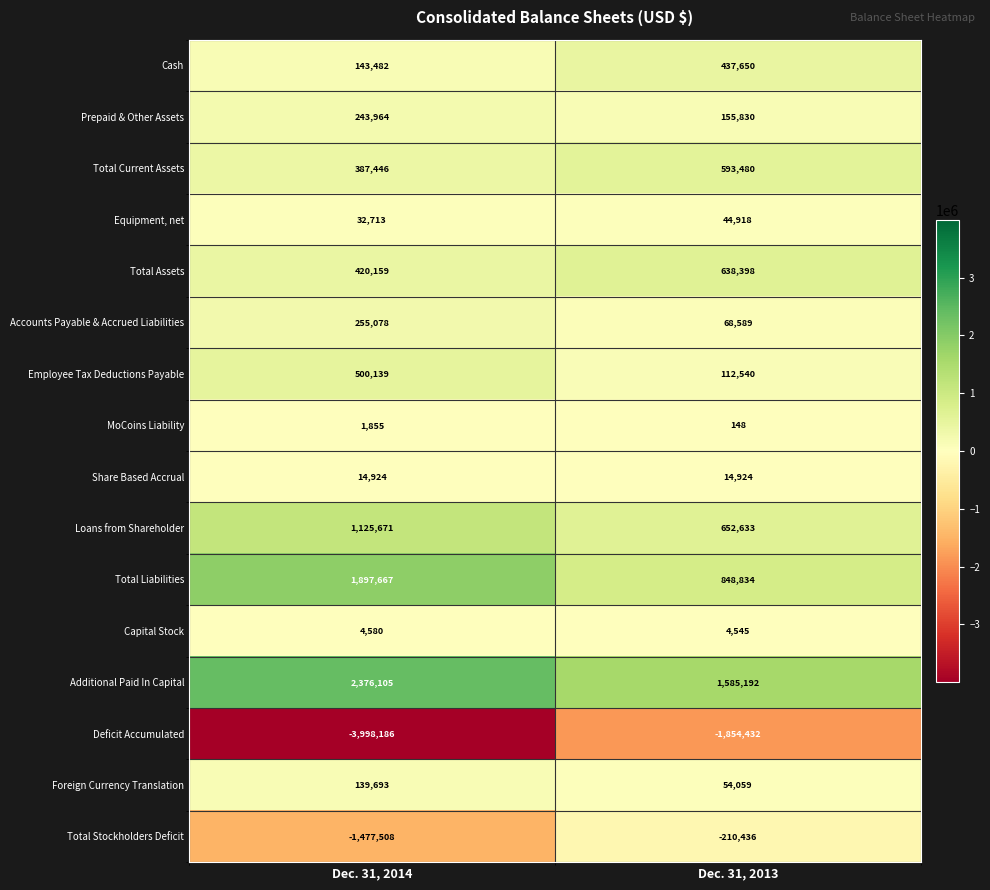

Which series has the largest total across all categories?

Additional Paid In Capital